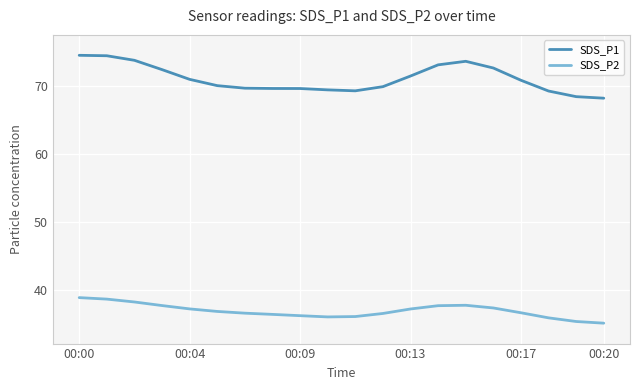

Is this an area chart (filled region under the line)?

No